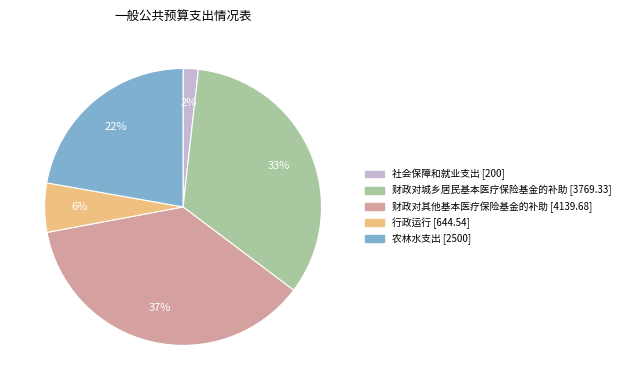

Does any single category account for the majority?

No